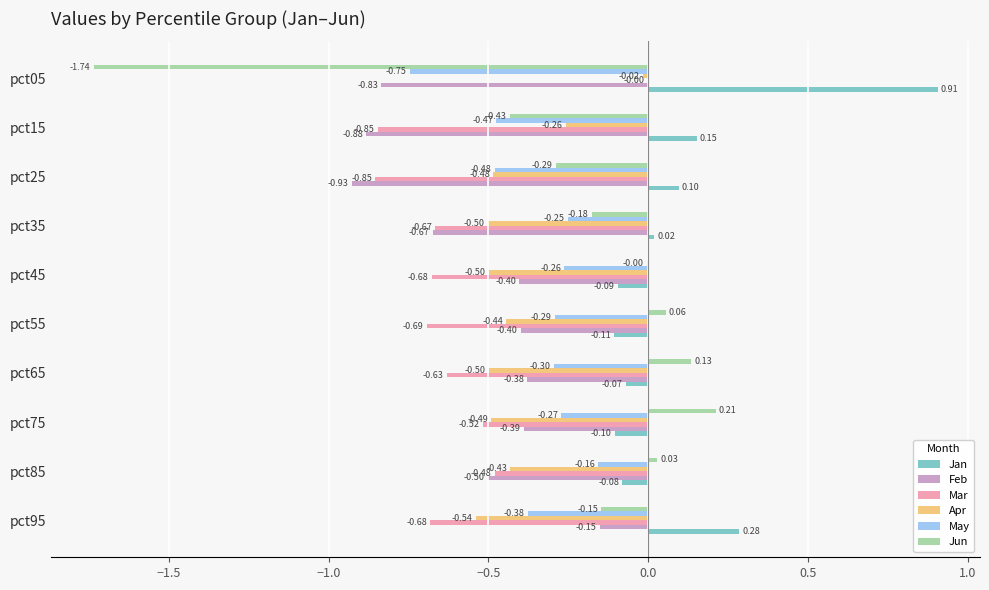

Which series changed the most between pct55 and pct75?

Mar